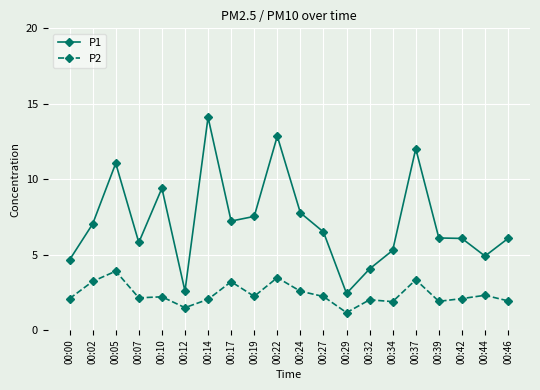

Rank the series at 00:42 from lowest to highest value.

P2, P1